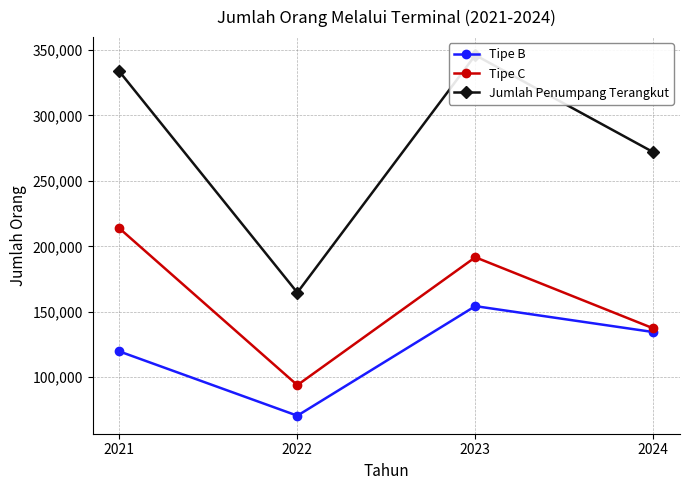

What is the value of the Tipe B point at the 3rd from the left?

154338